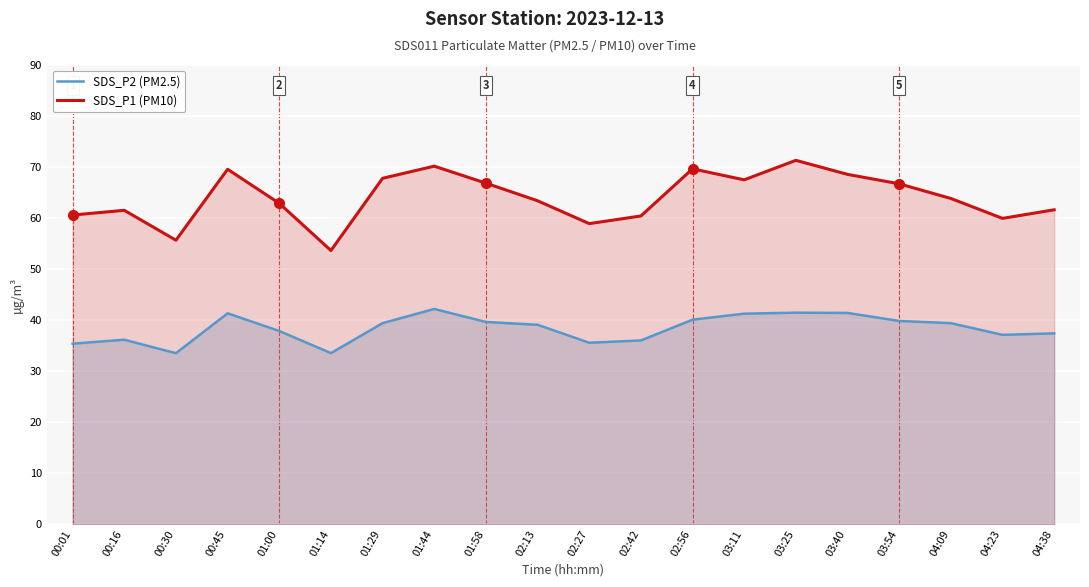

How many data points in SDS_P1 (PM10) are above 63?

11